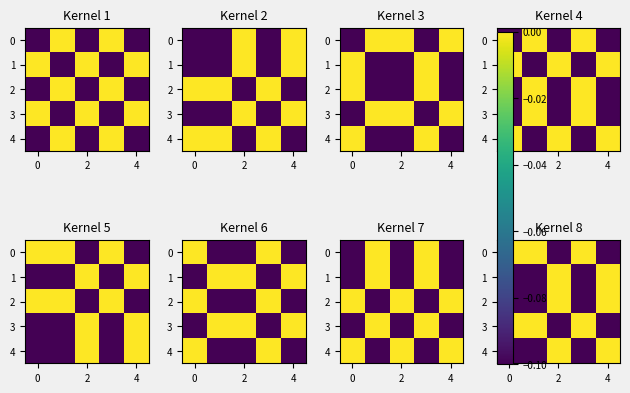

What is the sum of all row_1 values?

-0.3